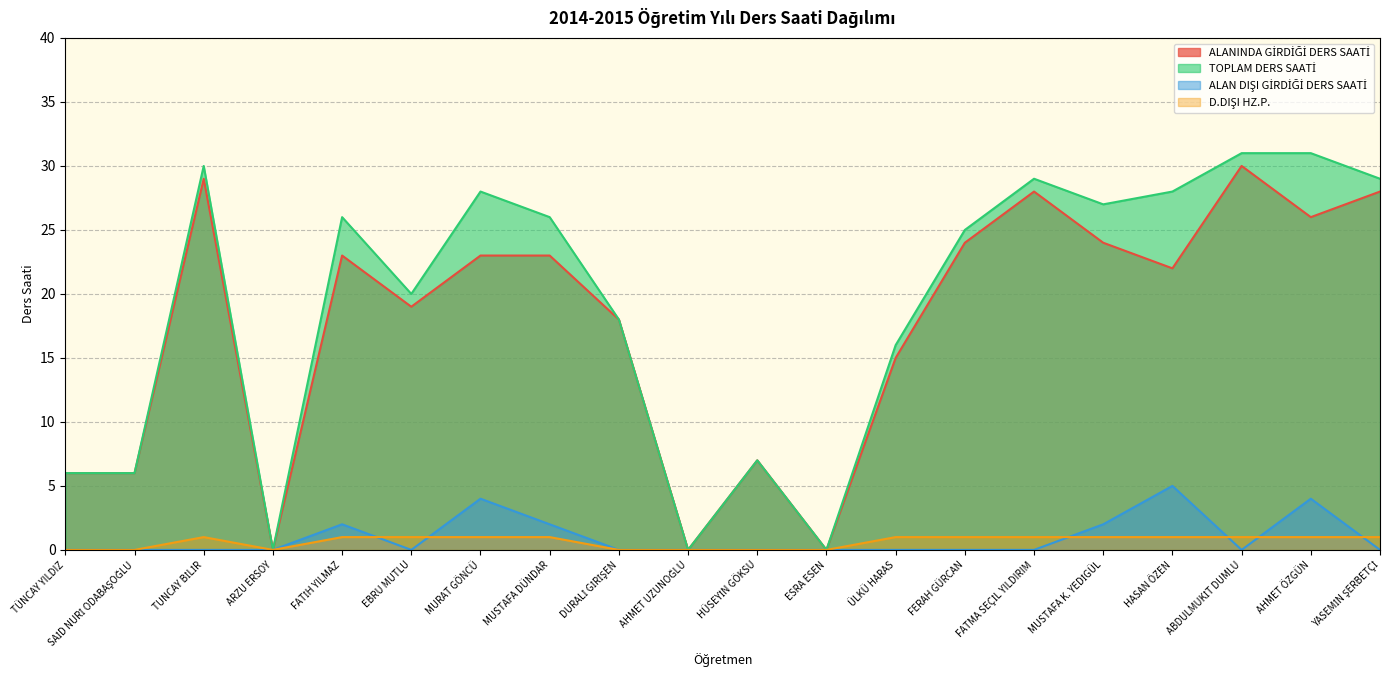

Rank the series by their maximum value, from lowest to highest.

D.DIŞI HZ.P., ALAN DIŞI GİRDİĞİ DERS SAATİ, ALANINDA GİRDİĞİ DERS SAATİ, TOPLAM DERS SAATİ